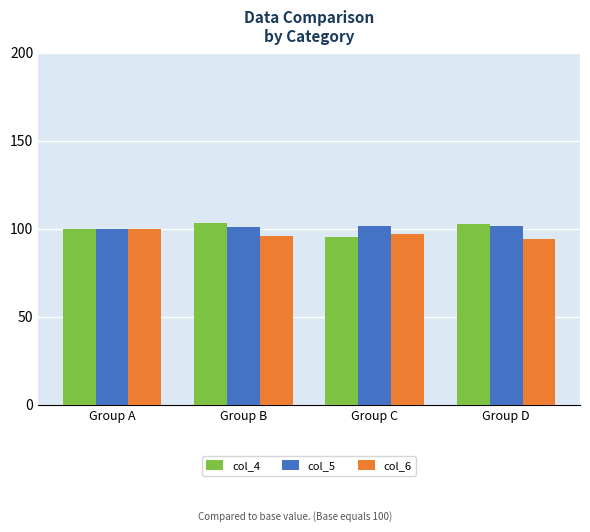

How many bars are there in each group?

3